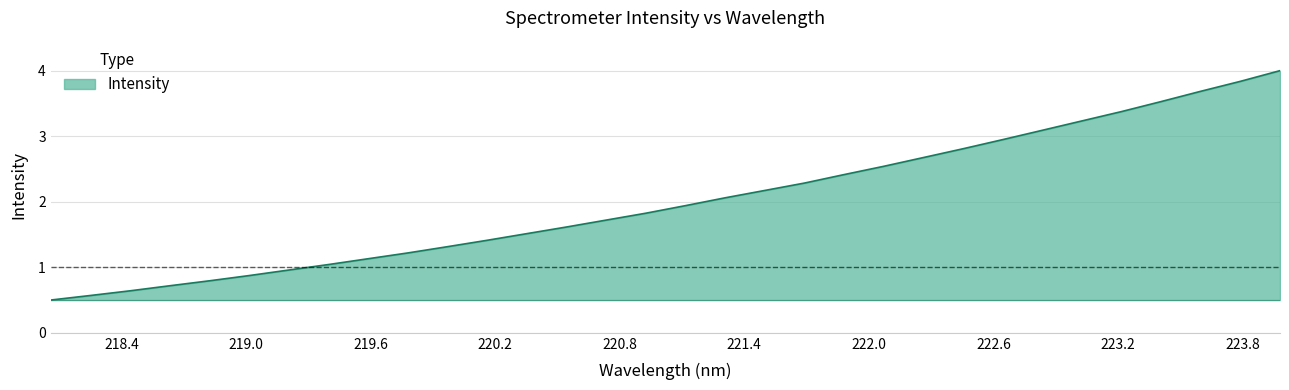

What is the maximum value shown in the chart?

4.0